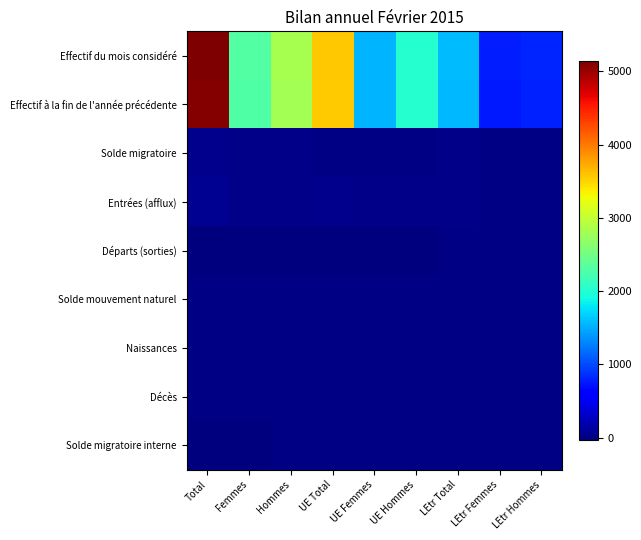

Reading right to left, what are all the values shown in this chart?

Effectif du mois considéré: LEtr Hommes=806	LEtr Femmes=763	LEtr Total=1569	UE Hommes=2028	UE Femmes=1539	UE Total=3567	Hommes=2834	Femmes=2302	Total=5136
Effectif à la fin de l'année précédente: LEtr Hommes=791	LEtr Femmes=756	LEtr Total=1547	UE Hommes=2025	UE Femmes=1529	UE Total=3554	Hommes=2816	Femmes=2285	Total=5101
Solde migratoire: LEtr Hommes=13	LEtr Femmes=9	LEtr Total=22	UE Hommes=1	UE Femmes=12	UE Total=13	Hommes=14	Femmes=21	Total=35
Entrées (afflux): LEtr Hommes=13	LEtr Femmes=8	LEtr Total=21	UE Hommes=18	UE Femmes=19	UE Total=37	Hommes=31	Femmes=27	Total=58
Départs (sorties): LEtr Hommes=-1	LEtr Femmes=0	LEtr Total=-1	UE Hommes=-18	UE Femmes=-8	UE Total=-26	Hommes=-19	Femmes=-8	Total=-27
Solde mouvement naturel: LEtr Hommes=4	LEtr Femmes=1	LEtr Total=5	UE Hommes=1	UE Femmes=3	UE Total=4	Hommes=5	Femmes=4	Total=9
Naissances: LEtr Hommes=4	LEtr Femmes=2	LEtr Total=6	UE Hommes=2	UE Femmes=4	UE Total=6	Hommes=6	Femmes=6	Total=12
Décès: LEtr Hommes=0	LEtr Femmes=-1	LEtr Total=-1	UE Hommes=-1	UE Femmes=-1	UE Total=-2	Hommes=-1	Femmes=-2	Total=-3
Solde migratoire interne: LEtr Hommes=-2	LEtr Femmes=-2	LEtr Total=-4	UE Hommes=0	UE Femmes=-5	UE Total=-5	Hommes=-2	Femmes=-7	Total=-9